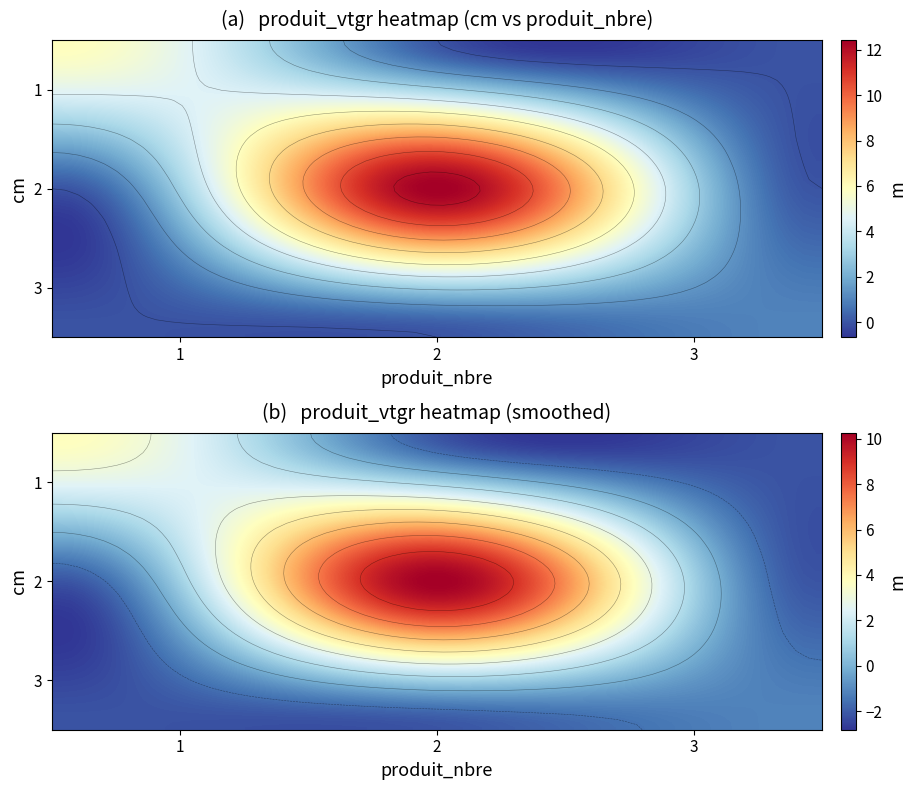

What is the maximum value for 1?

5.9